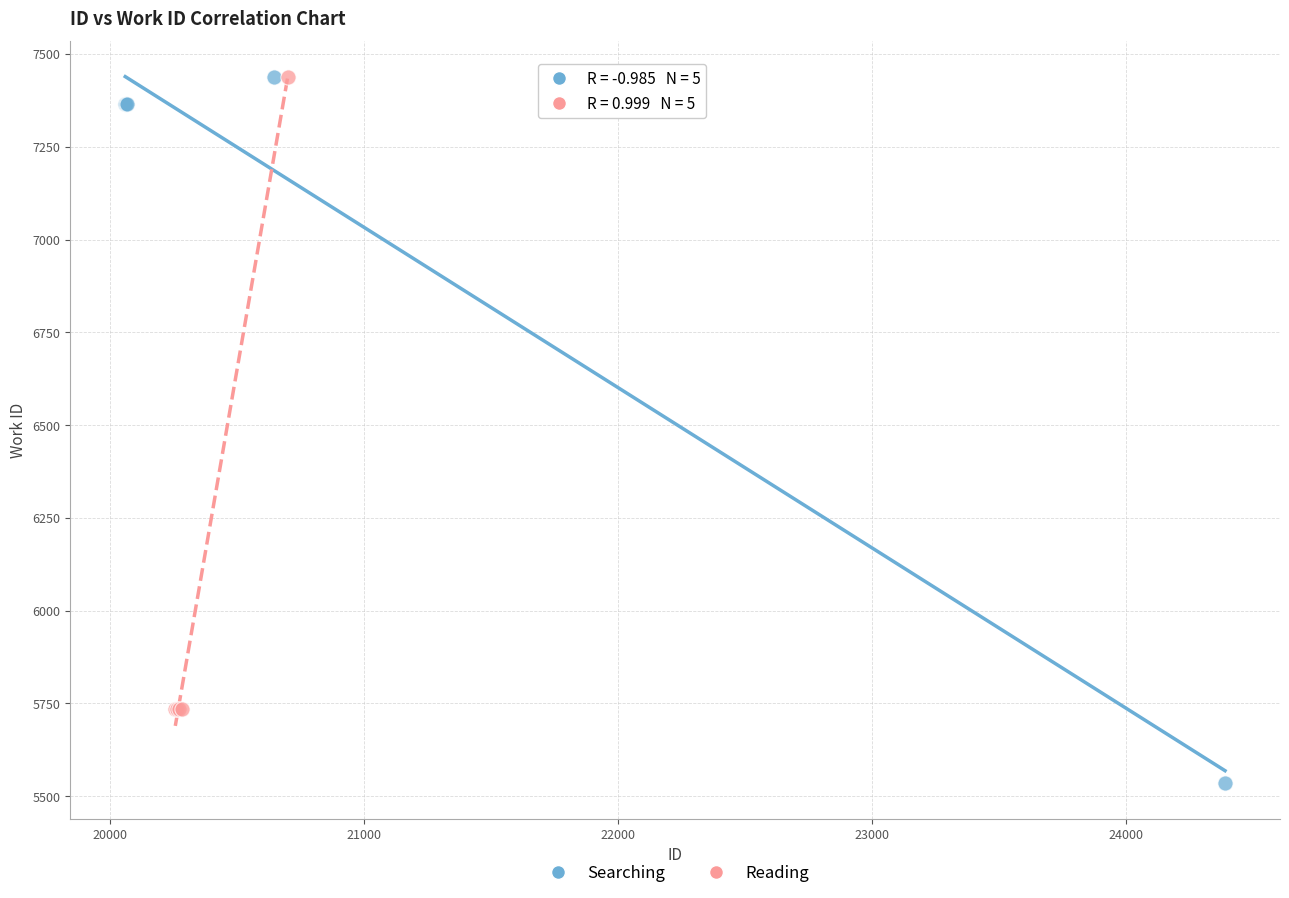

Which series has the widest spread of Y values?

Searching